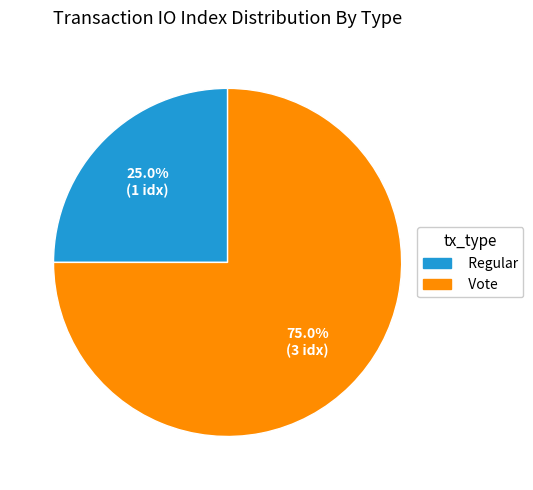

Between Vote and Regular, which is larger?

Vote